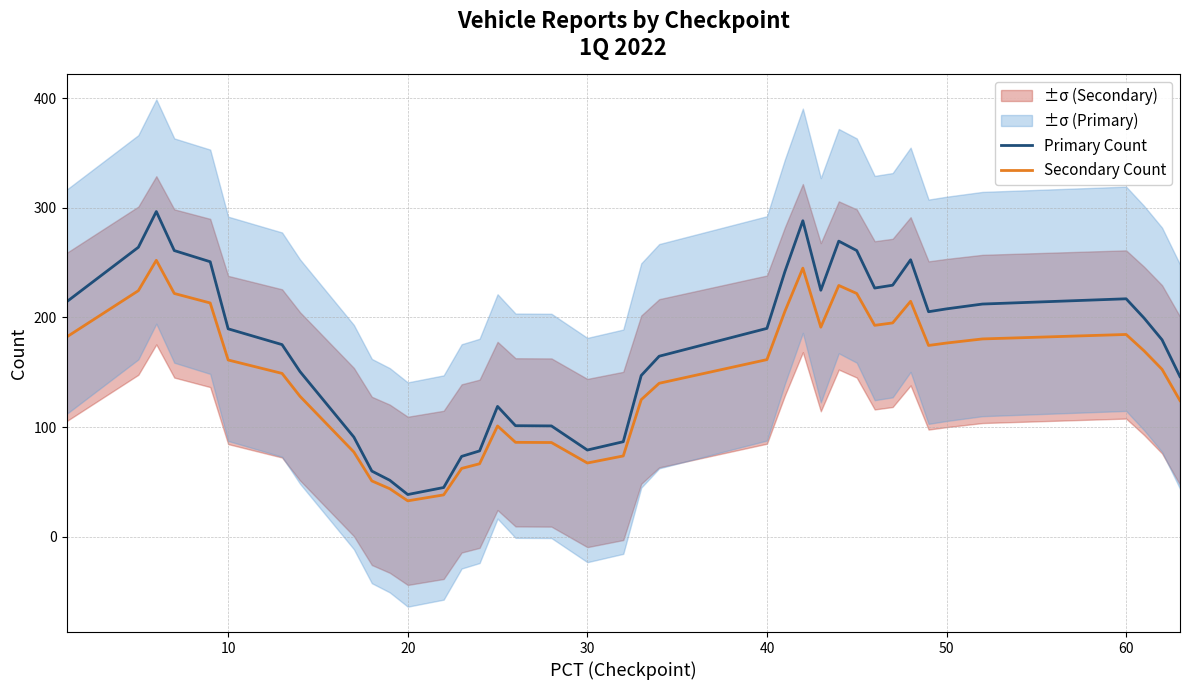

What value does the Secondary Count series have at 50?

176.6